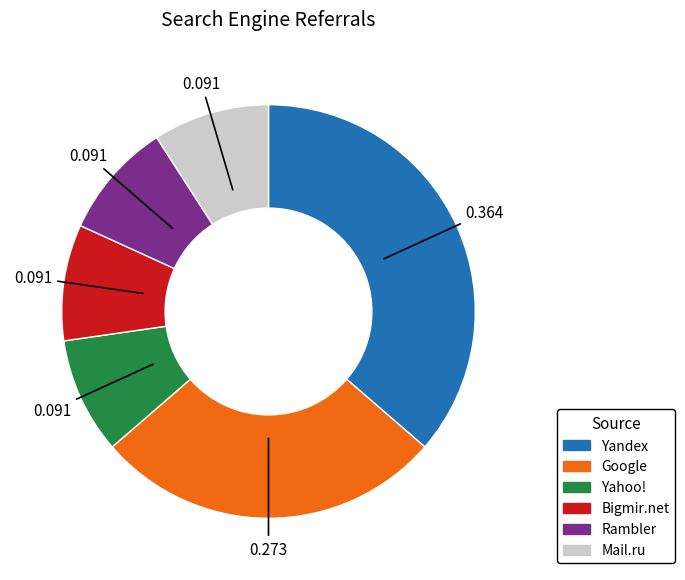

Which slice is the largest?

Yandex